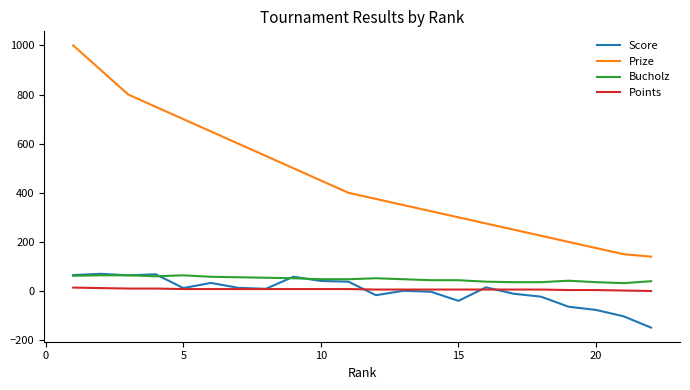

True or false: Bucholz and Prize intersect in this chart.

False